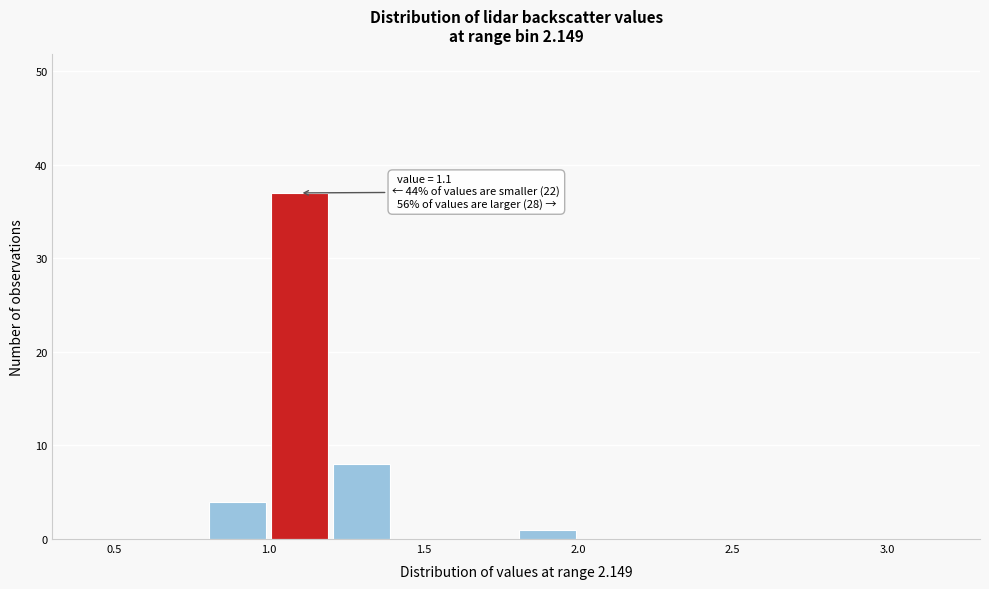

Which range on the x-axis has the tallest bar?

1.0 to 1.2